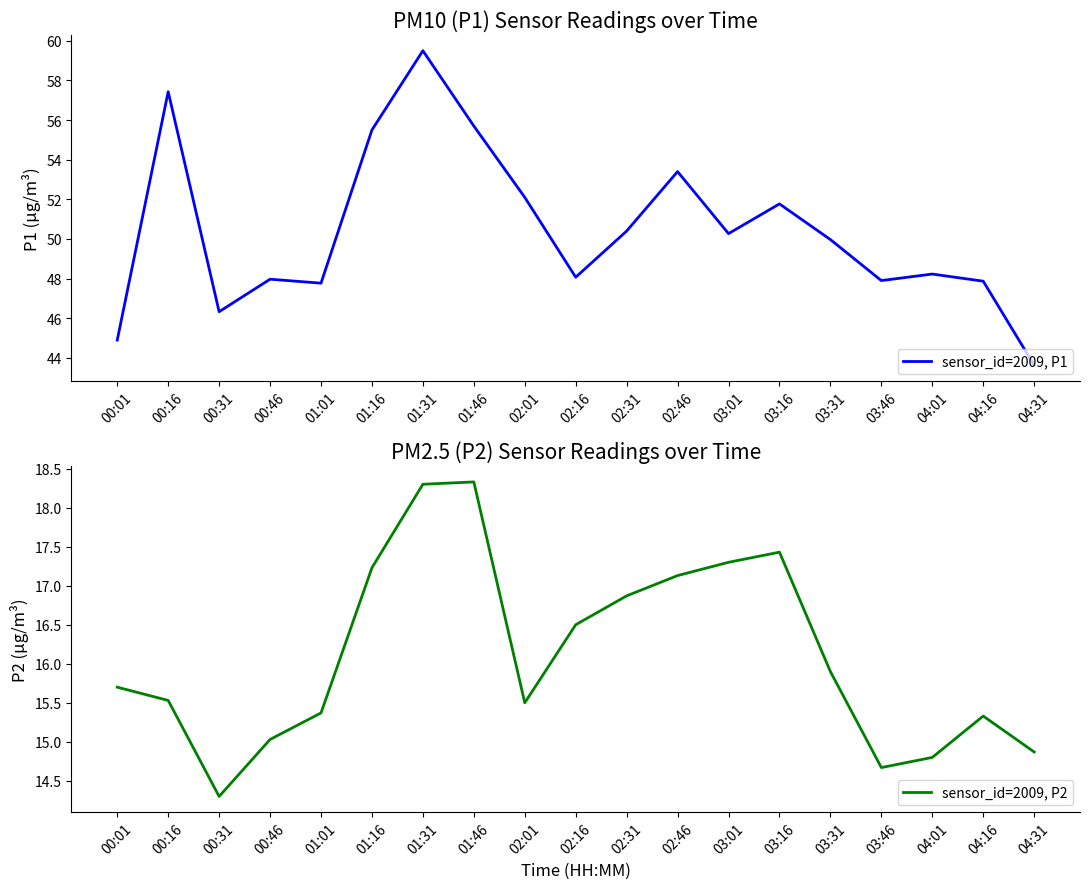

Which category has the lowest value across all series?

00:31